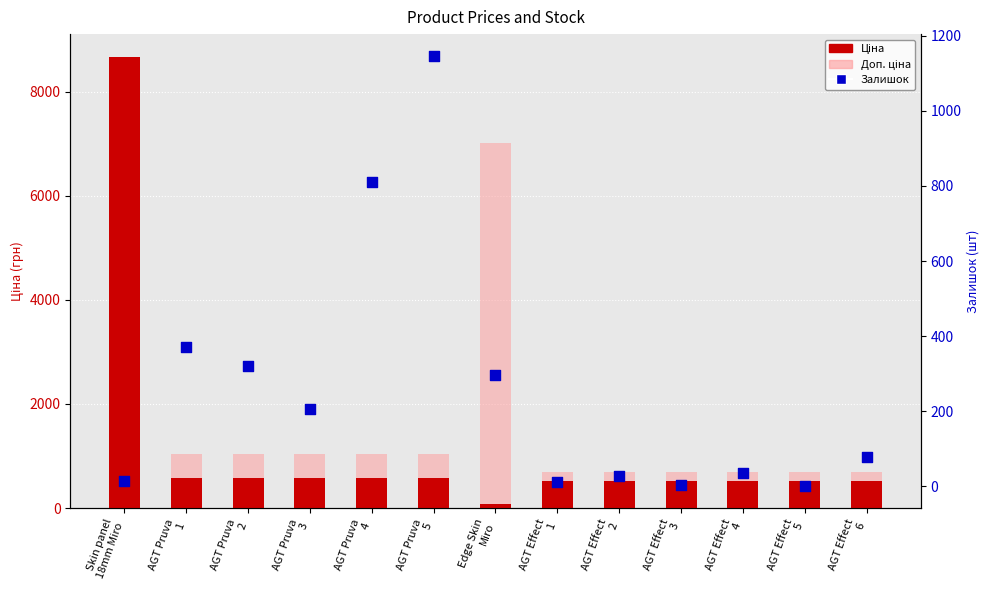

Which series contains the lowest Y value?

Залишок